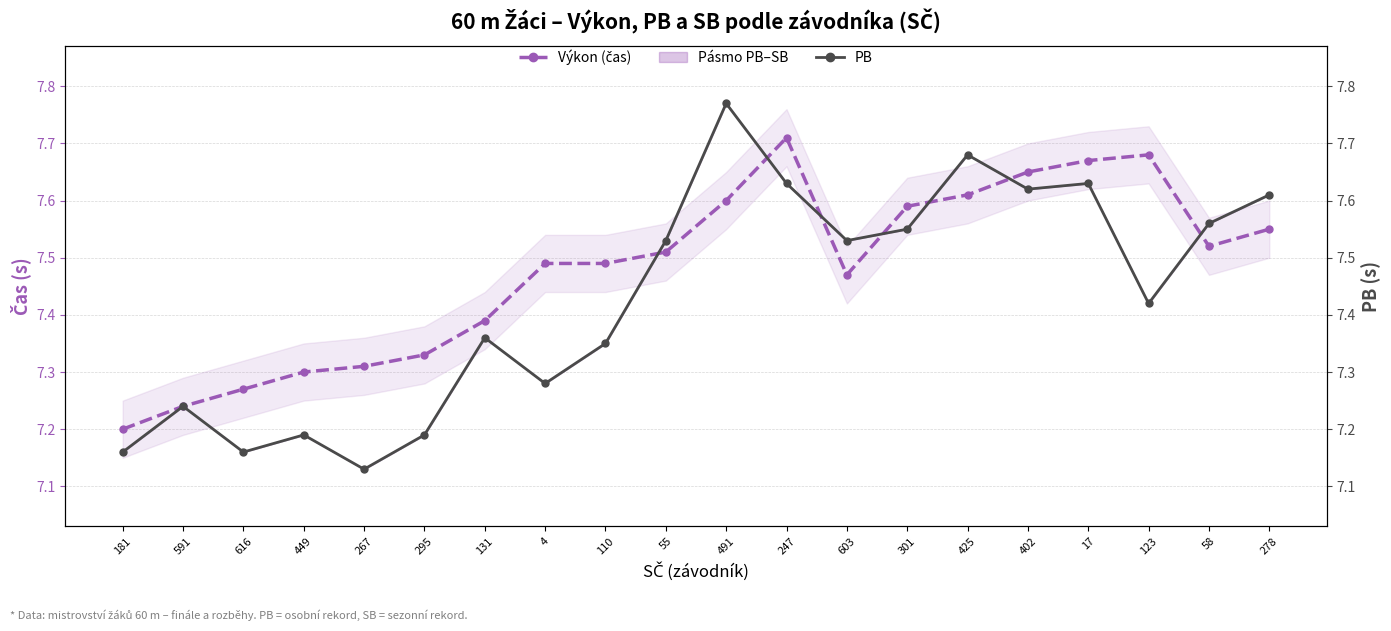

Which series changed the most between 449 and 123?

Výkon (čas)